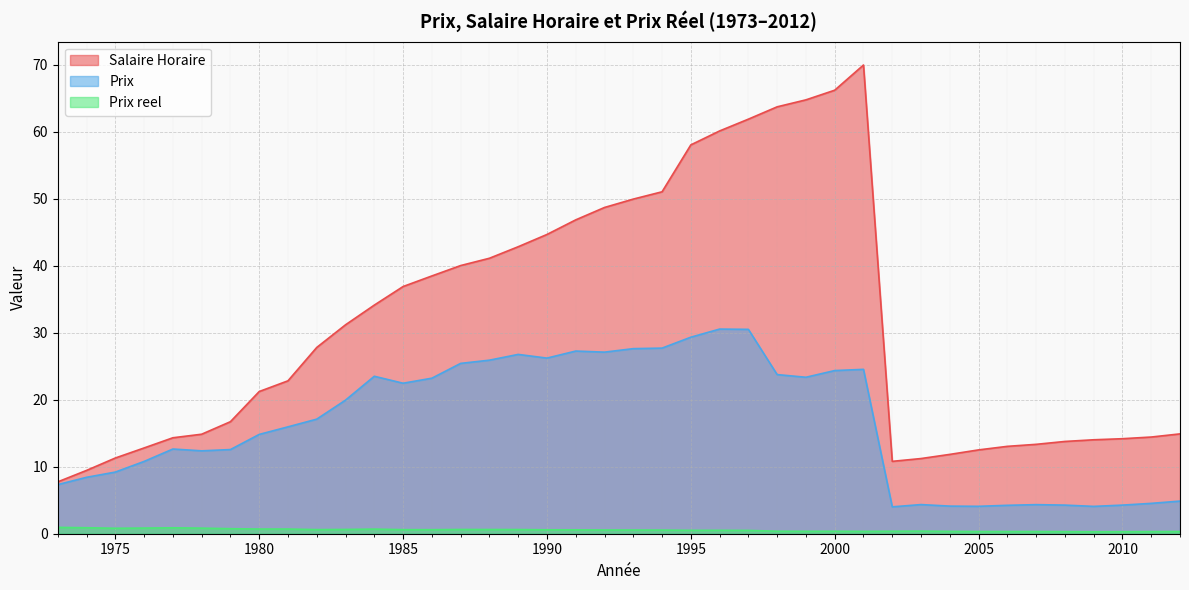

True or false: Salaire Horaire and Prix intersect in this chart.

False